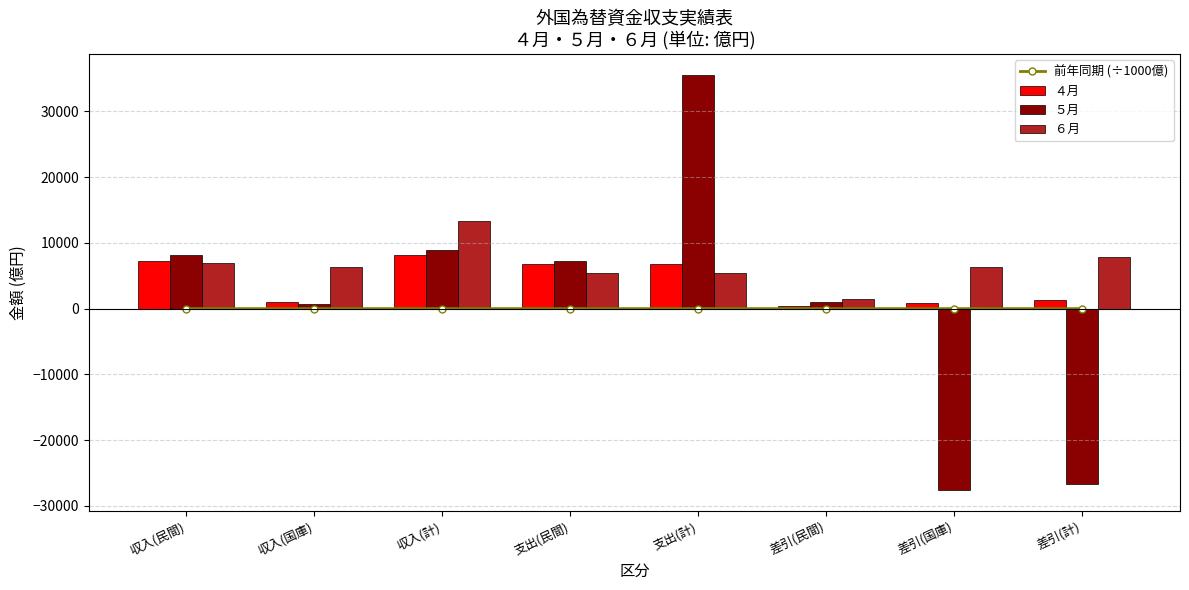

How many negative values does the 前年同期 (÷1000億) series have?

2